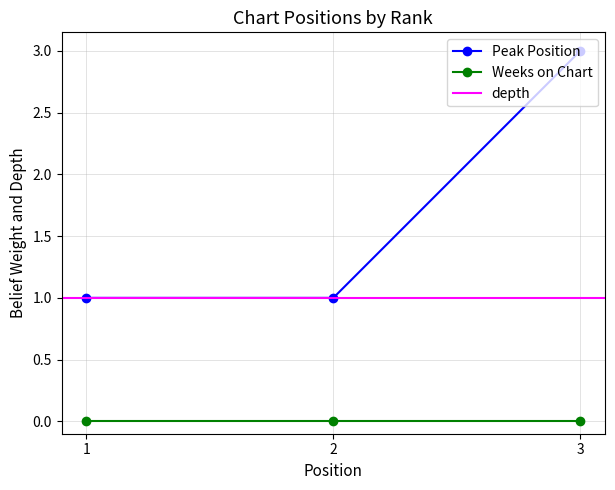

What is the sum of all values?

5